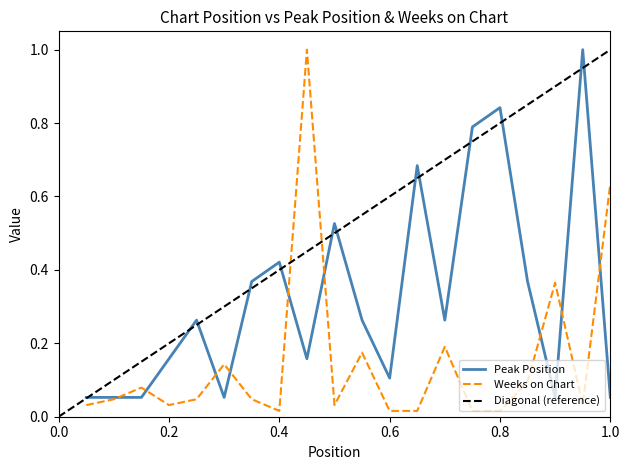

What is the sum of all Peak Position values?

6.5